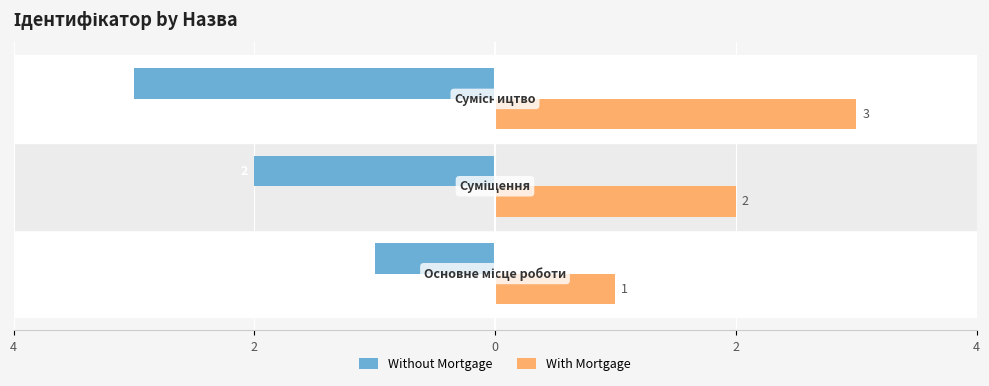

What are all the series names shown in the legend?

Without Mortgage, With Mortgage